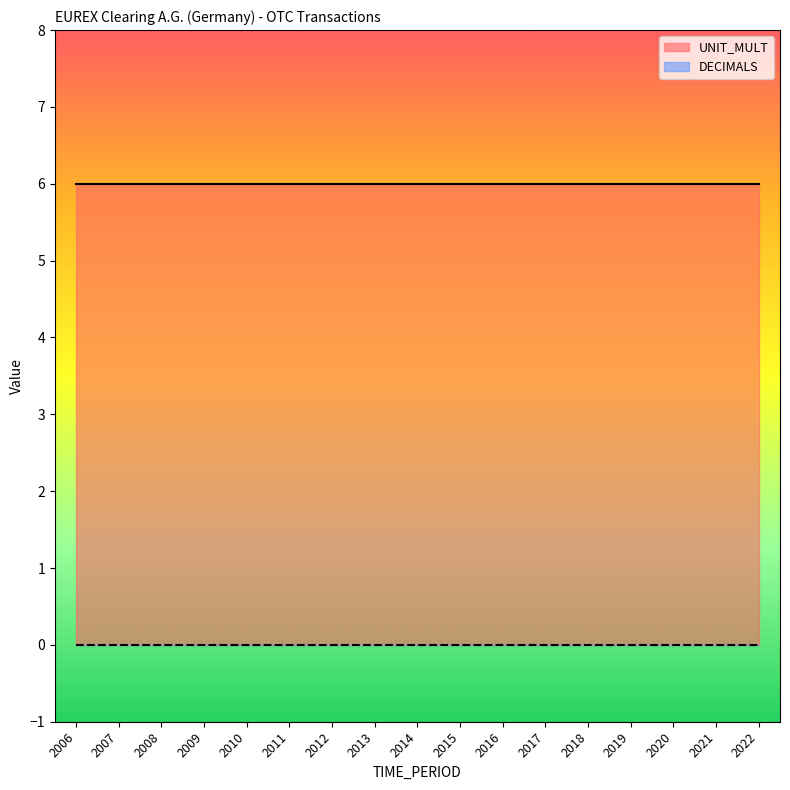

True or false: UNIT_MULT has a value of 3 at 2013.

False